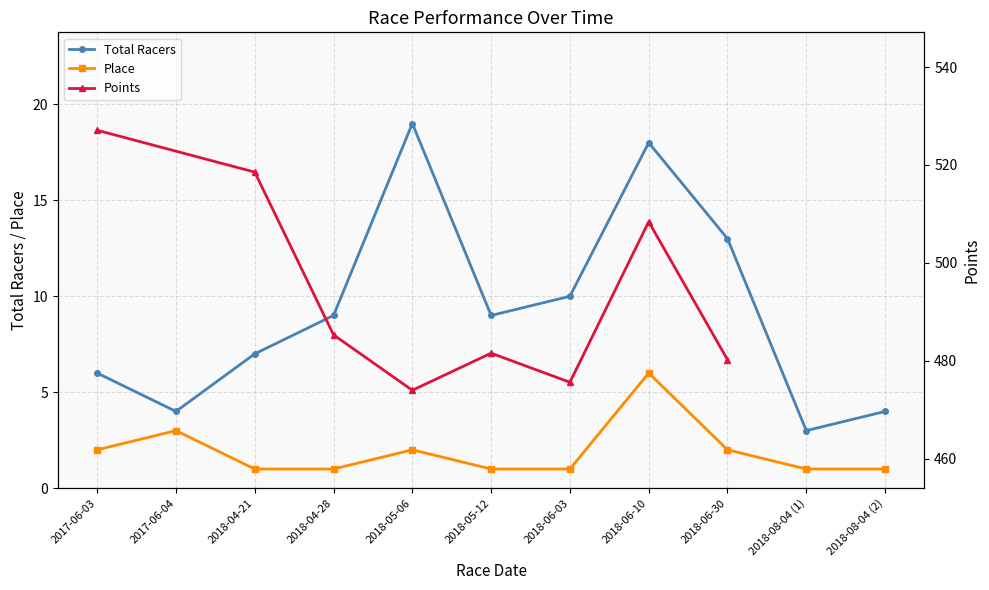

True or false: there are more than 0 points higher than both neighbors.

True